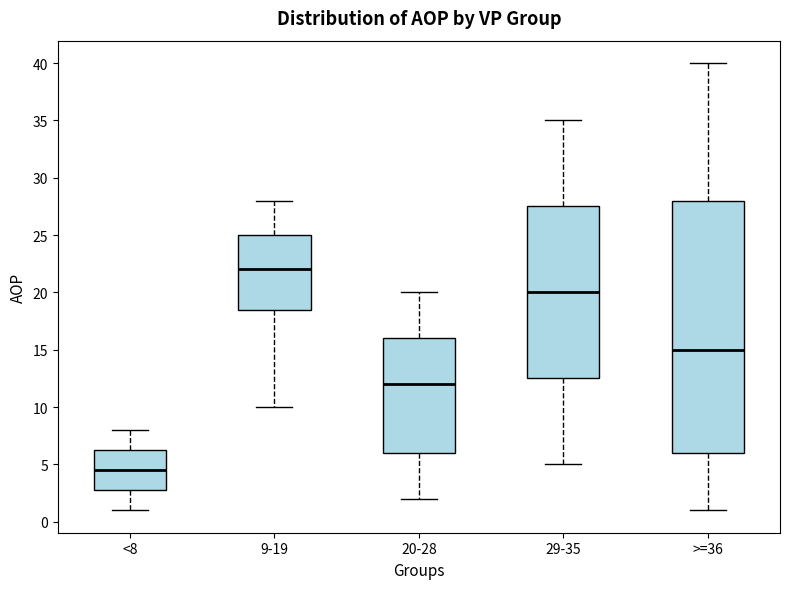

Which box has the lowest median line?

<8